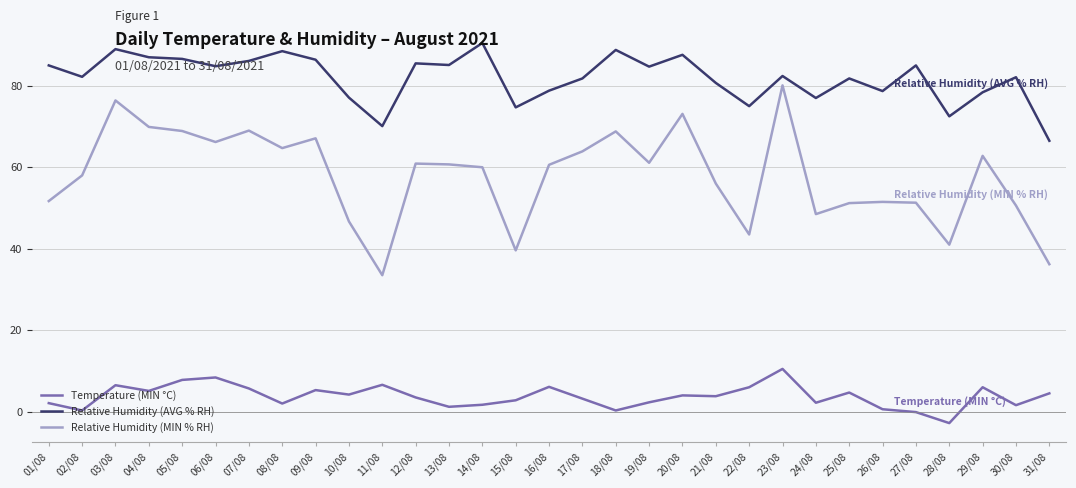

True or false: Relative Humidity (MIN % RH) has a value of 58.0 at 02/08.

True